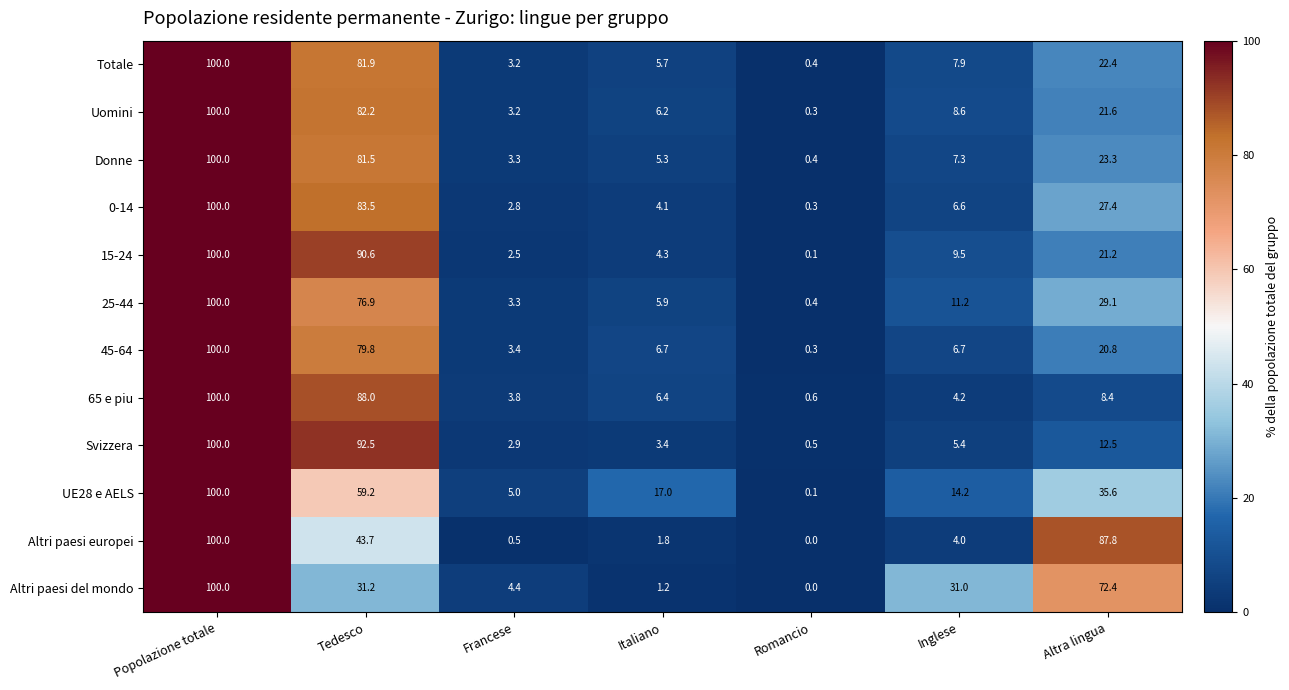

At which label is Totale closest to 50?

Altra lingua